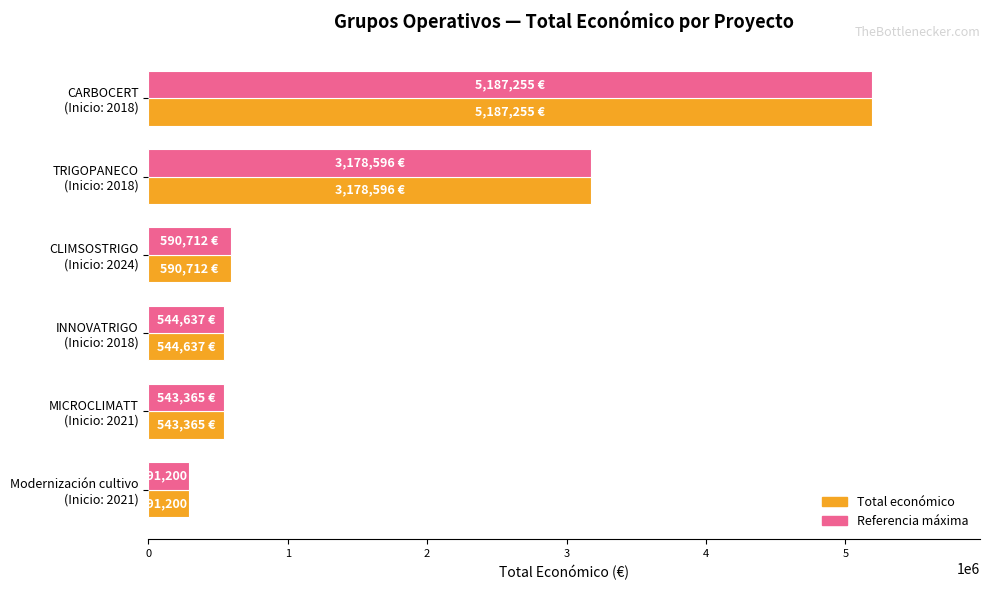

What is the greatest value displayed?

5187255